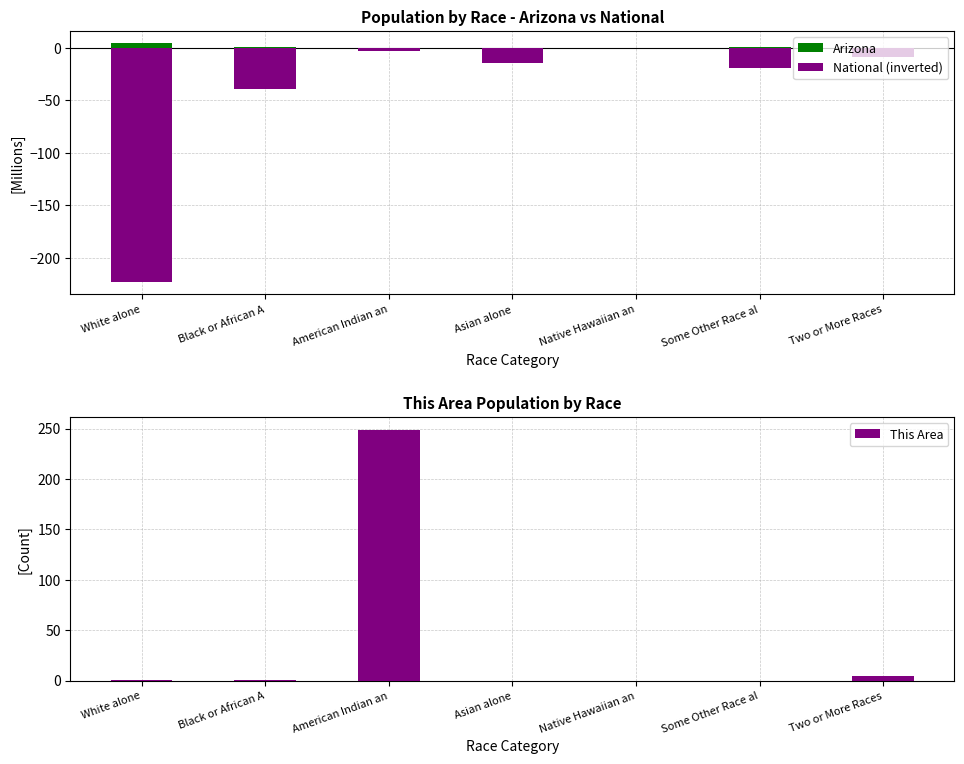

What is the maximum value shown in the chart?

249.0